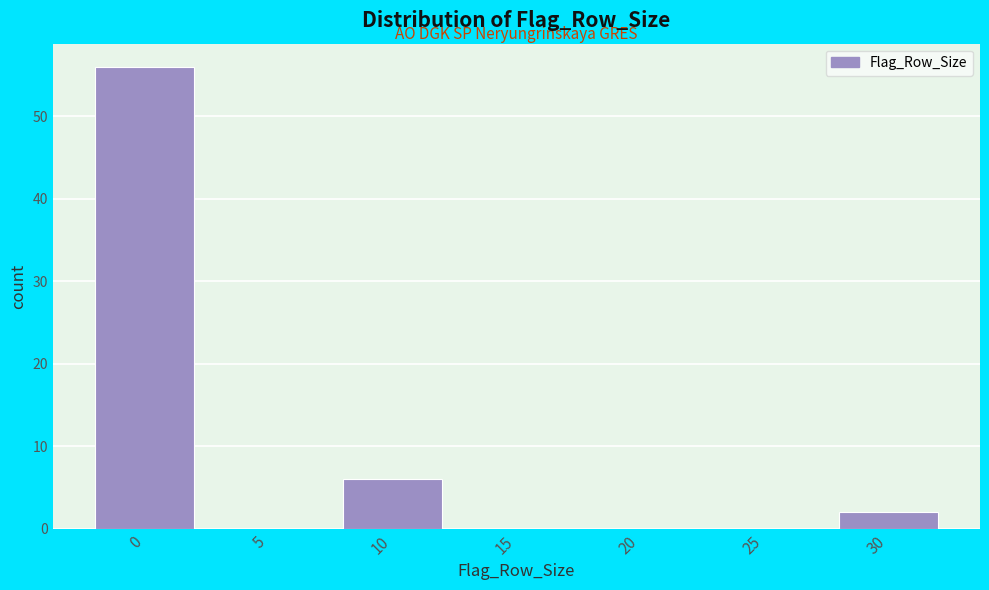

Reading right to left, what are all the values shown in this chart?

30=2	25=0	20=0	15=0	10=6	5=0	0=56